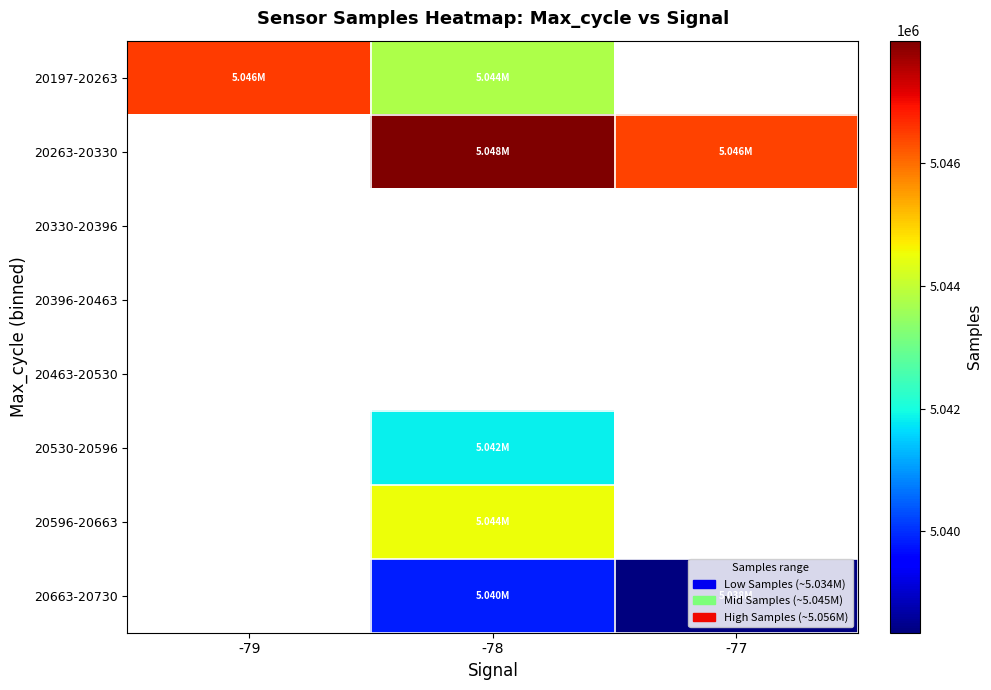

How many positive values does the 20530-20596 series have?

1